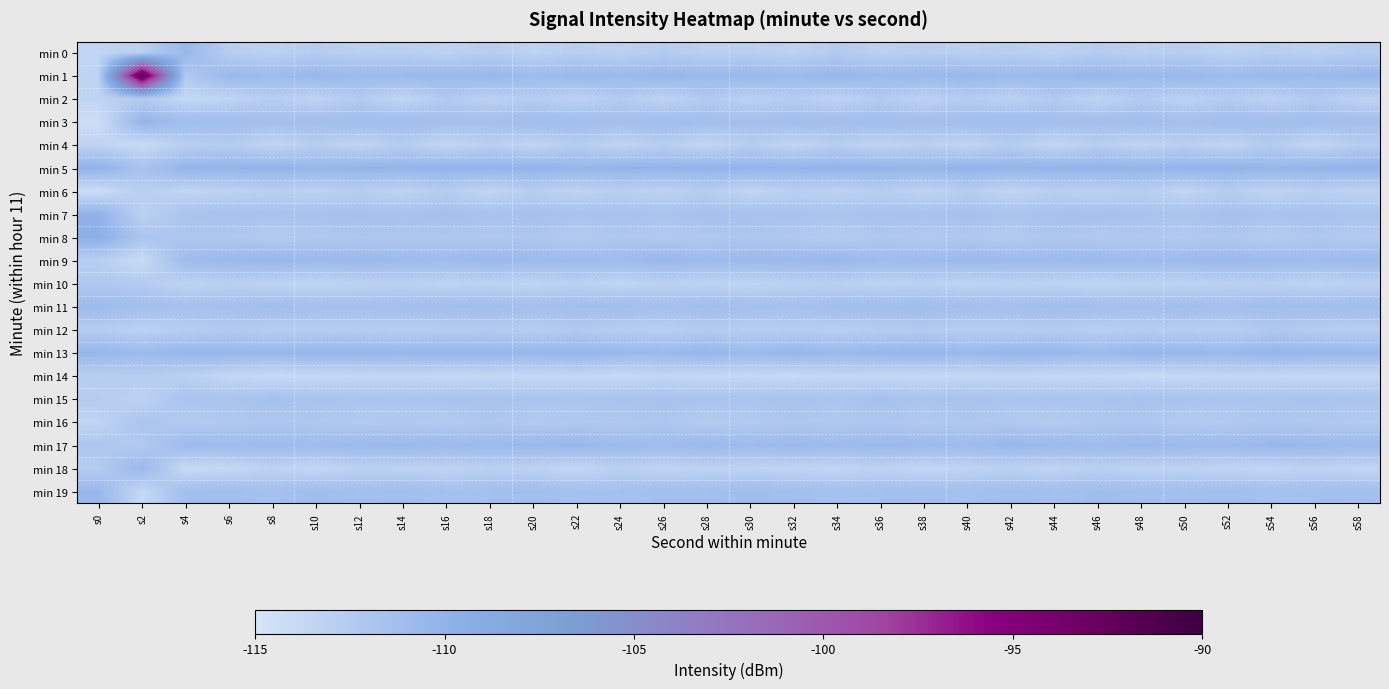

How many data points does each series have?

30